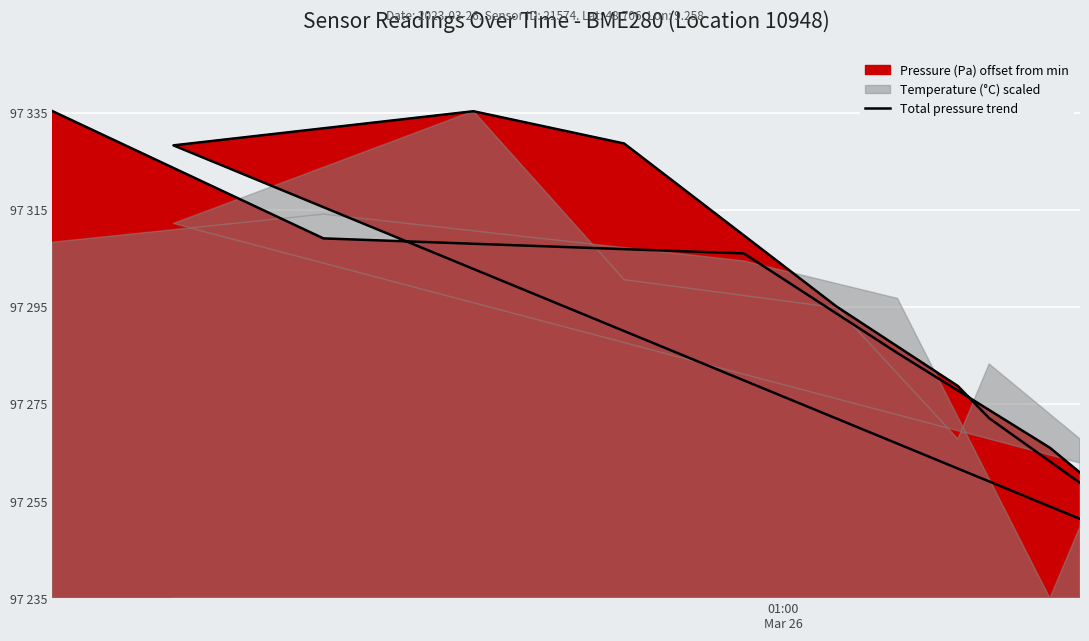

How many points are lower than both their immediate neighbors (excluding endpoints)?

2